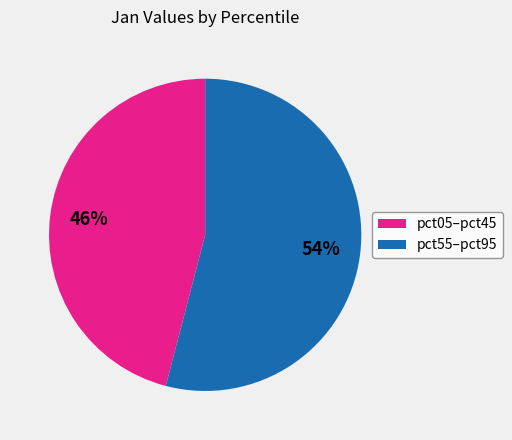

To the nearest percent, what is the difference between the largest and smallest slice percentages?

8%